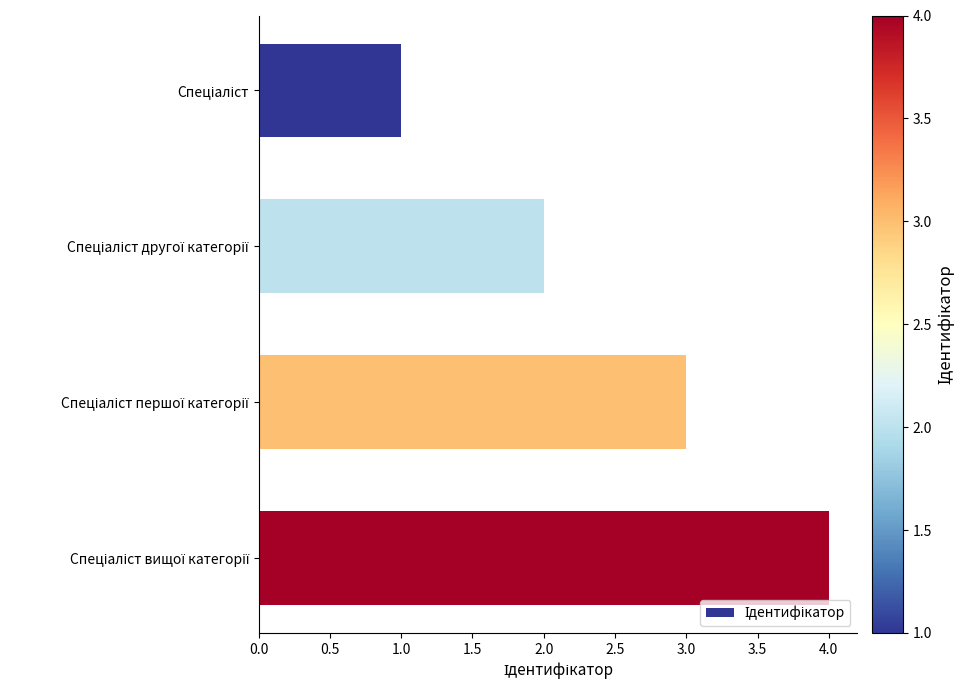

What is the sum of all values?

10